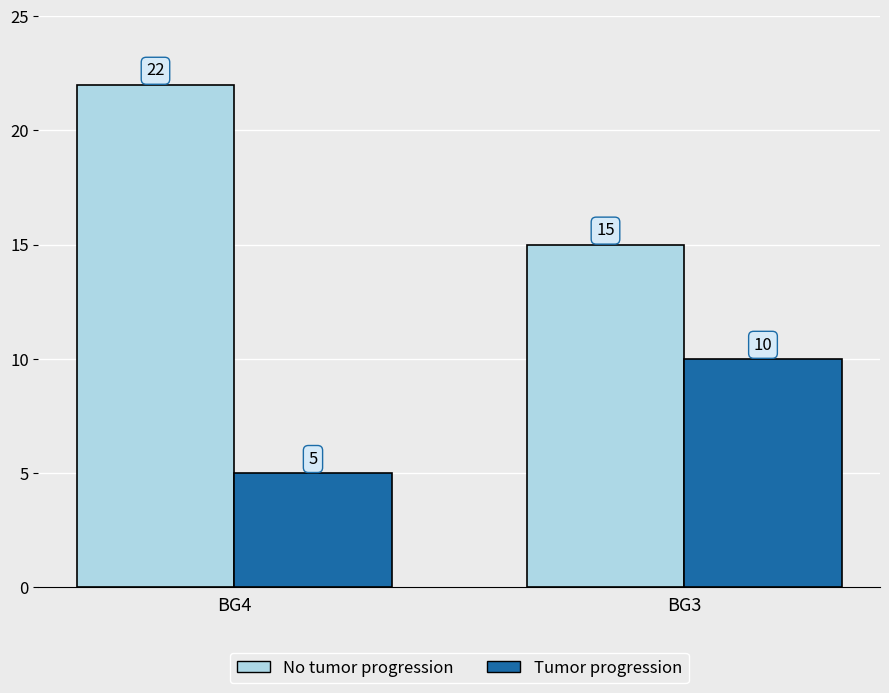

Rank the series at BG3 from highest to lowest value.

No tumor progression, Tumor progression